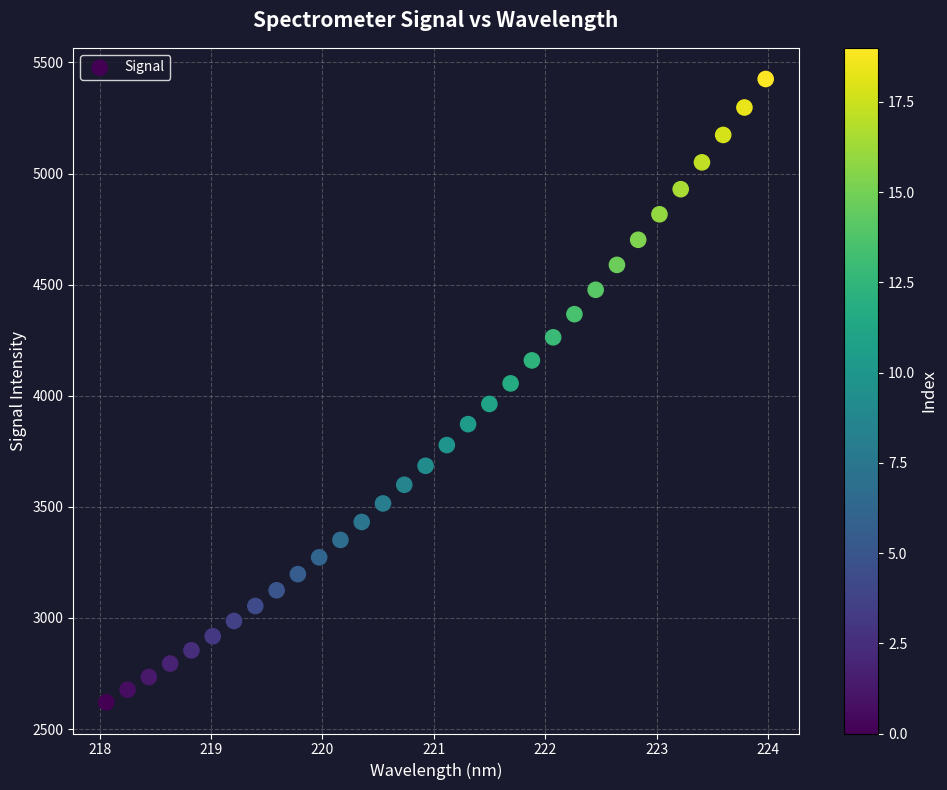

What is the range of X values (max minus min)?

5.9